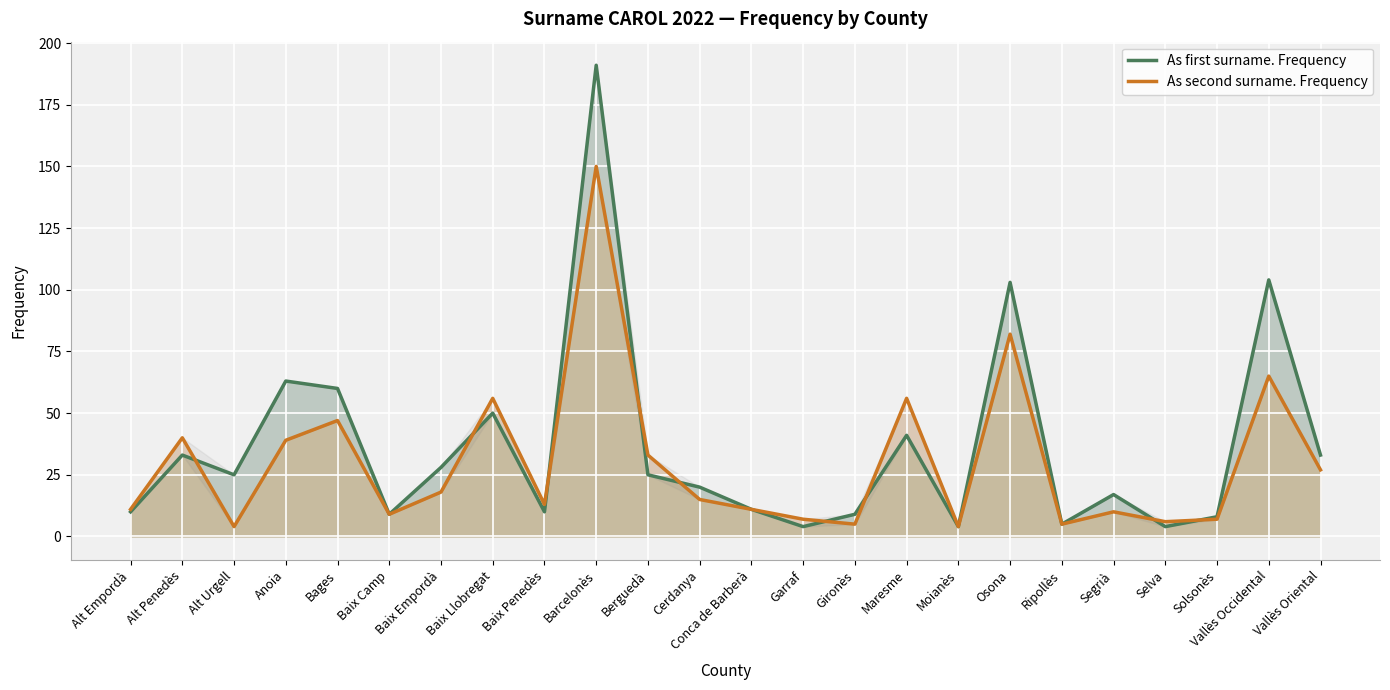

Count the number of data series in this chart.

2